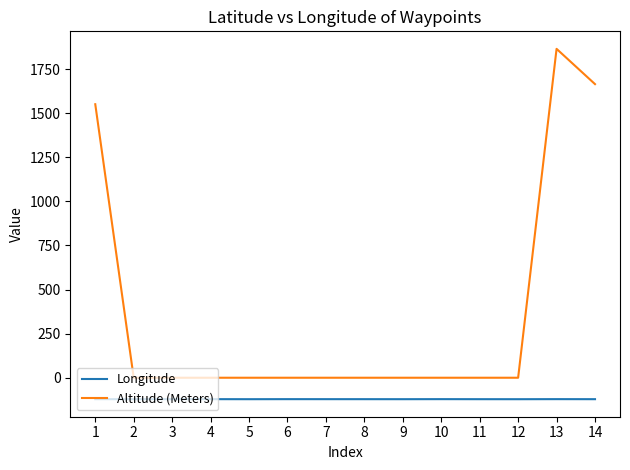

List the series in order of their peak value, highest first.

Altitude (Meters), Longitude